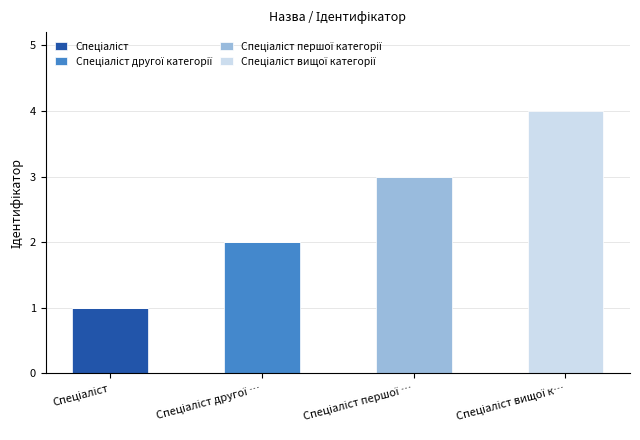

What is the sum of all Спеціаліст values?

1